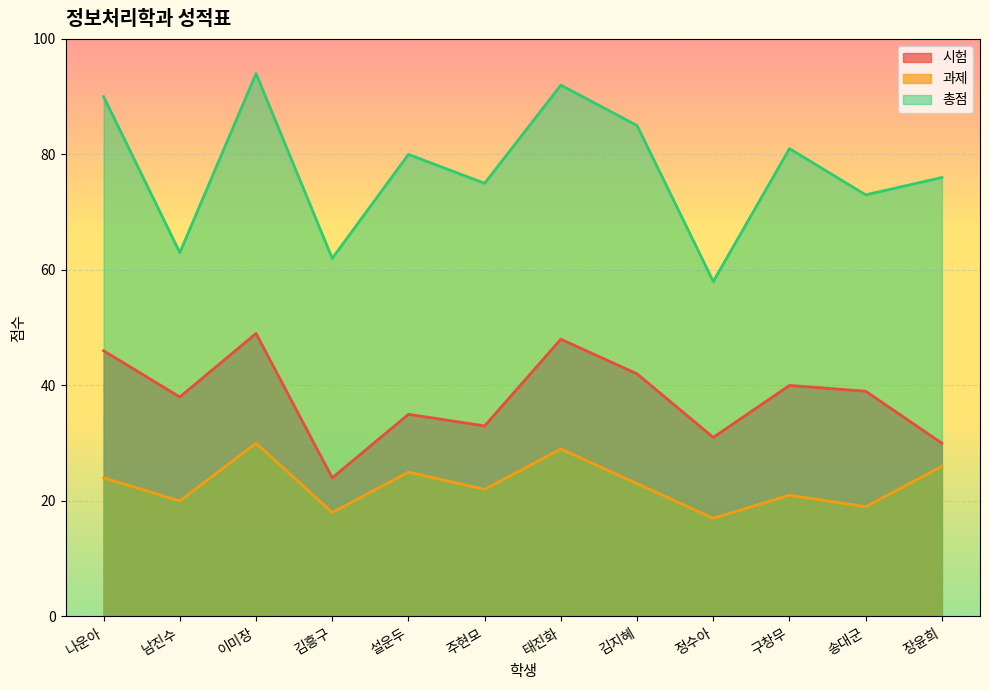

What are all the series names shown in the legend?

시험, 과제, 총점